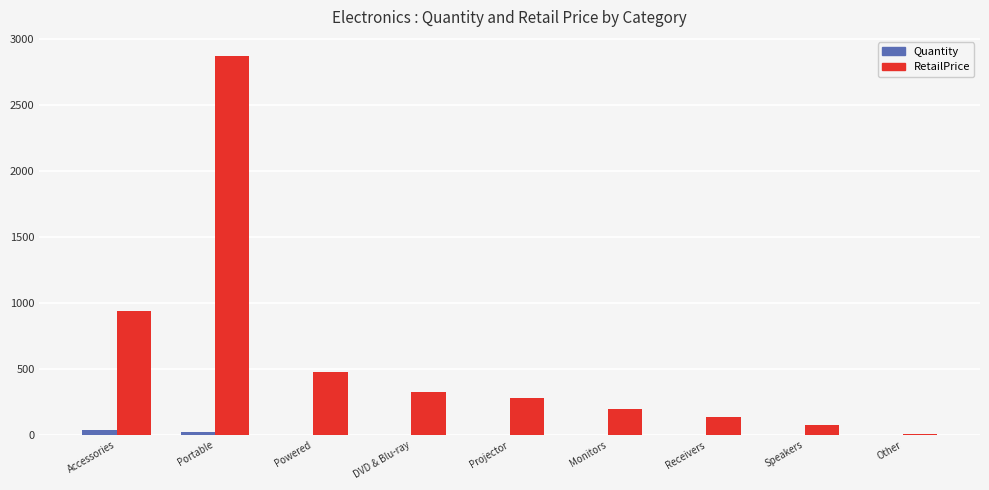

Which label corresponds to the largest value in the chart?

Portable